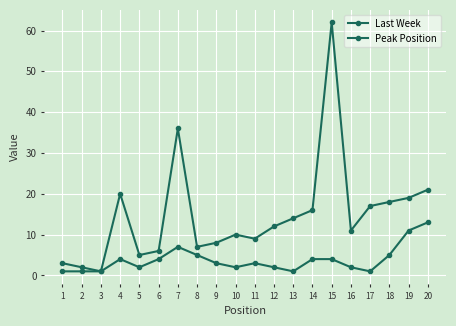

Does the chart display data point markers on the line(s)?

Yes